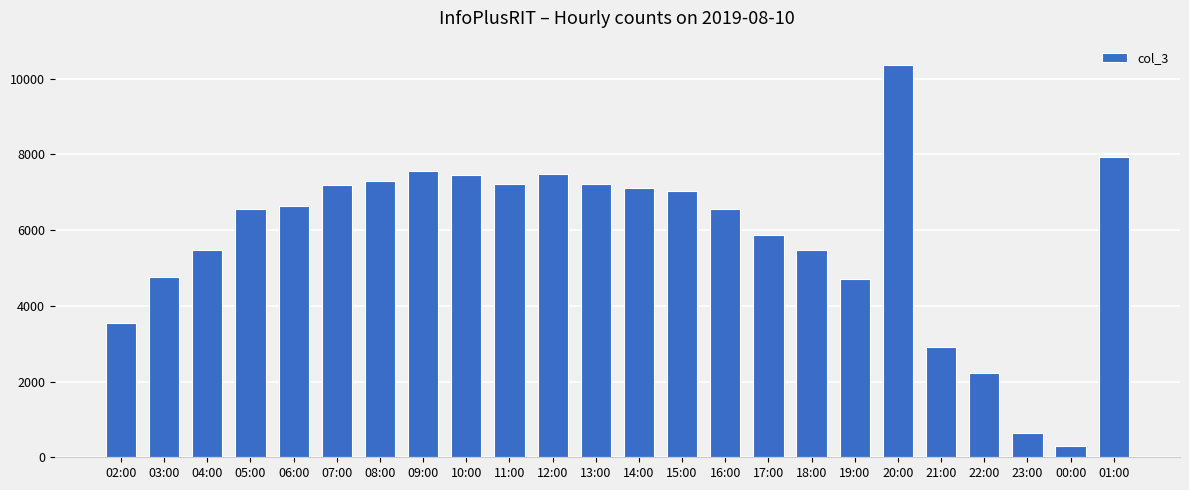

What is the value of the 5th bar from the left?

6646